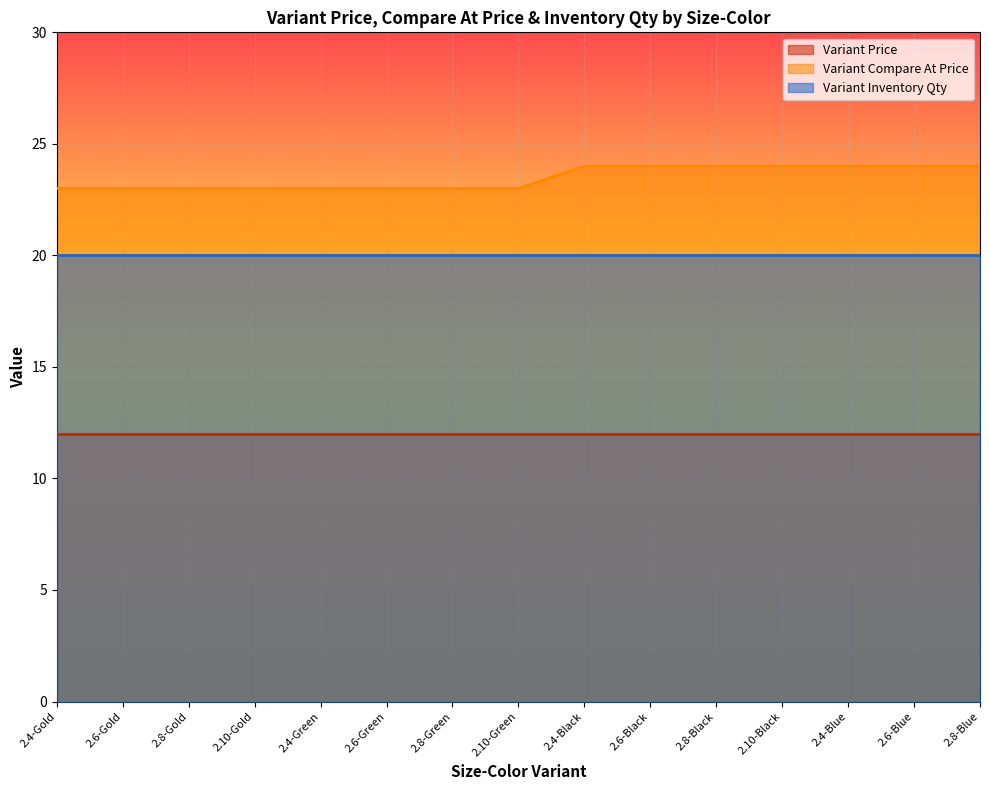

Reading right to left, what are all the values shown in this chart?

Variant Price: 2.8-Blue=12	2.6-Blue=12	2.4-Blue=12	2.10-Black=12	2.8-Black=12	2.6-Black=12	2.4-Black=12	2.10-Green=12	2.8-Green=12	2.6-Green=12	2.4-Green=12	2.10-Gold=12	2.8-Gold=12	2.6-Gold=12	2.4-Gold=12
Variant Compare At Price: 2.8-Blue=24	2.6-Blue=24	2.4-Blue=24	2.10-Black=24	2.8-Black=24	2.6-Black=24	2.4-Black=24	2.10-Green=23	2.8-Green=23	2.6-Green=23	2.4-Green=23	2.10-Gold=23	2.8-Gold=23	2.6-Gold=23	2.4-Gold=23
Variant Inventory Qty: 2.8-Blue=20	2.6-Blue=20	2.4-Blue=20	2.10-Black=20	2.8-Black=20	2.6-Black=20	2.4-Black=20	2.10-Green=20	2.8-Green=20	2.6-Green=20	2.4-Green=20	2.10-Gold=20	2.8-Gold=20	2.6-Gold=20	2.4-Gold=20